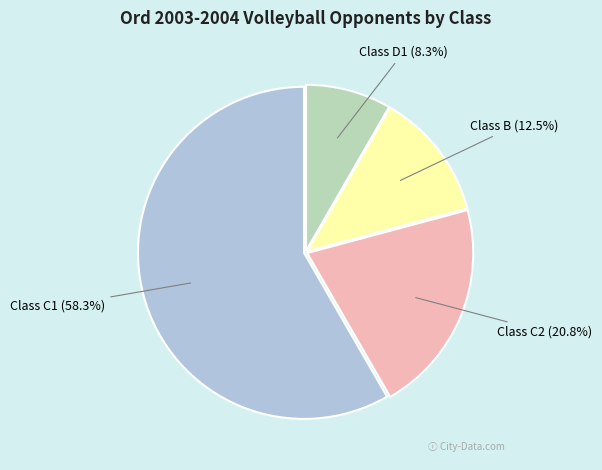

Is there a majority slice in this chart?

Yes